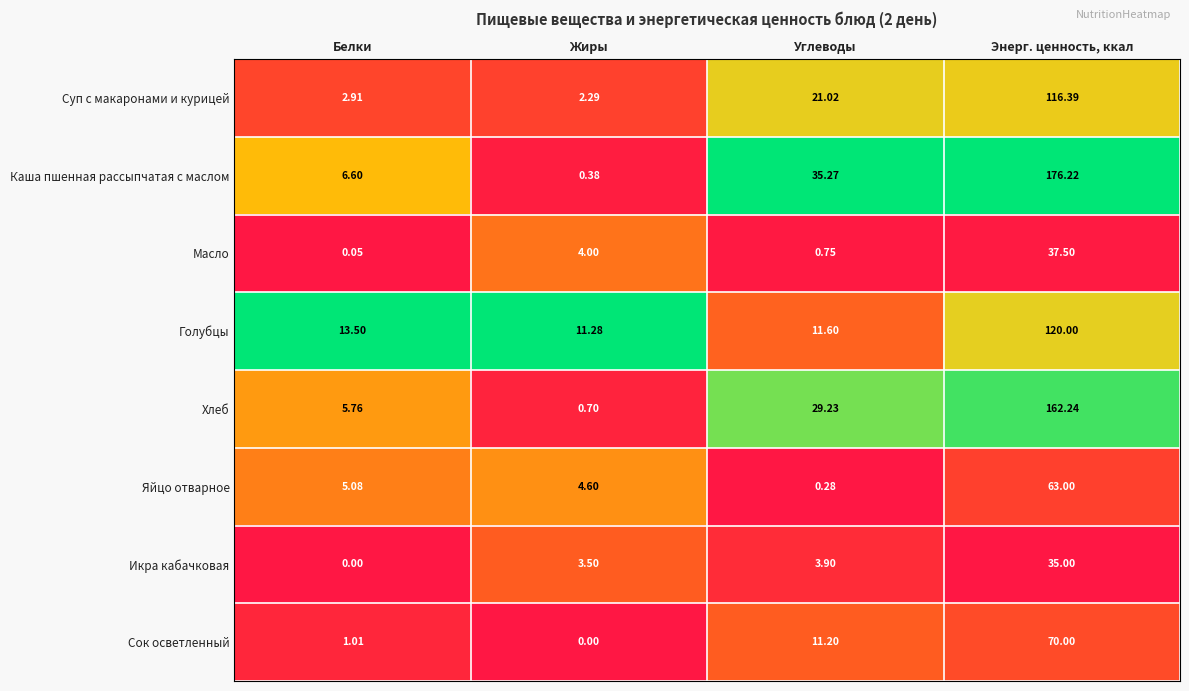

Between Жиры and Углеводы, which series saw the biggest shift?

Каша пшенная рассыпчатая с маслом